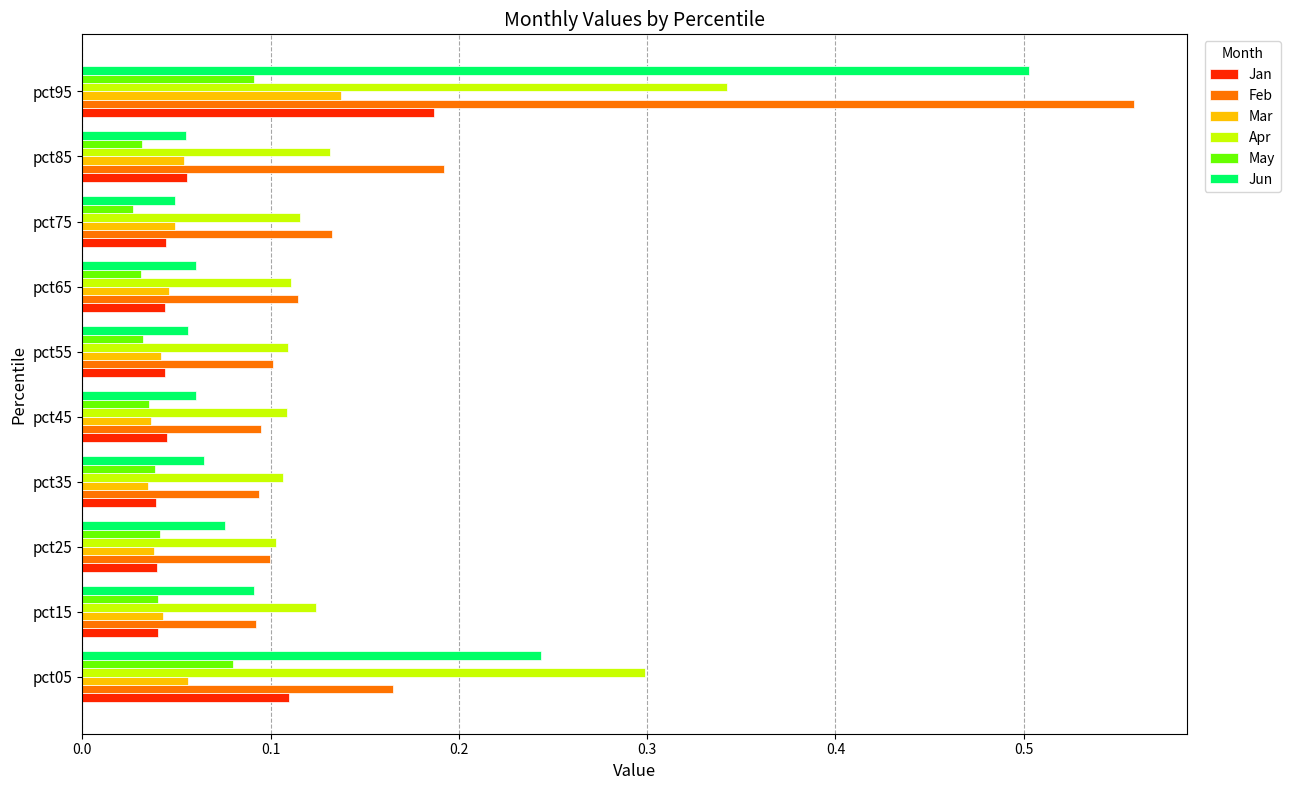

List the series in order of their peak value, lowest first.

May, Mar, Jan, Apr, Jun, Feb